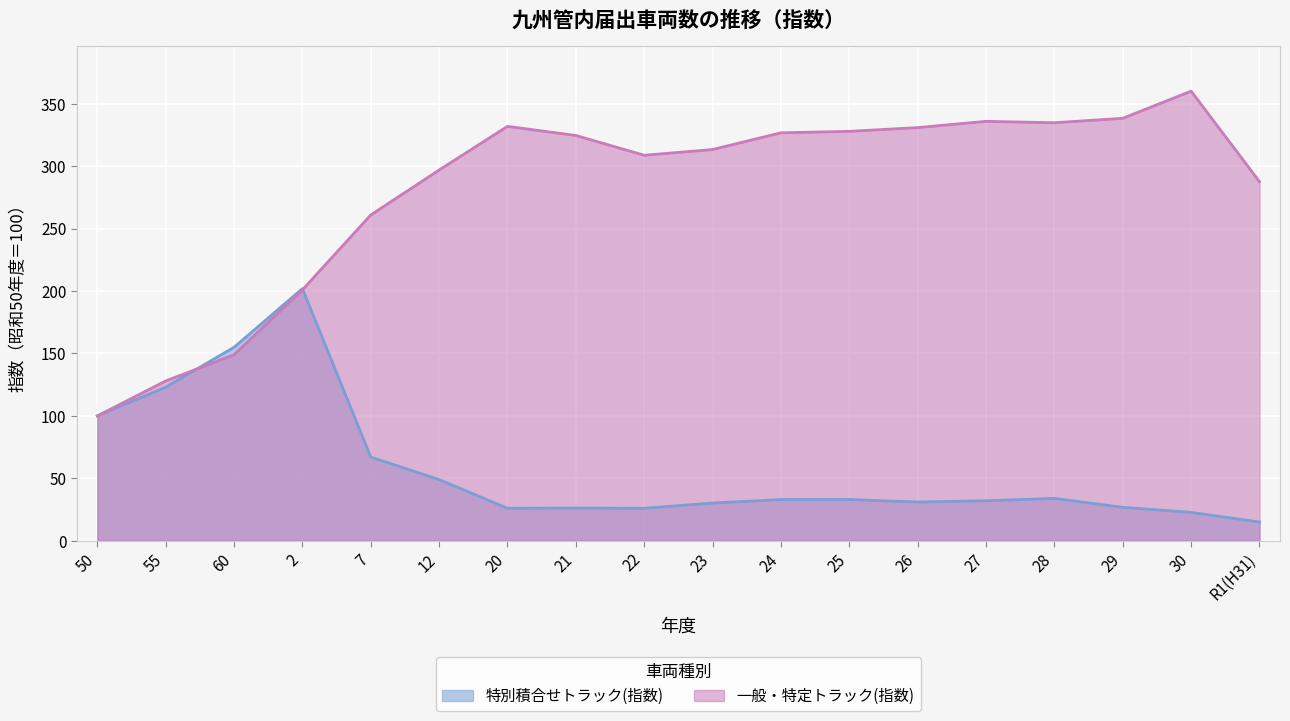

What is the minimum value for 特別積合せトラック(指数)?

15.0